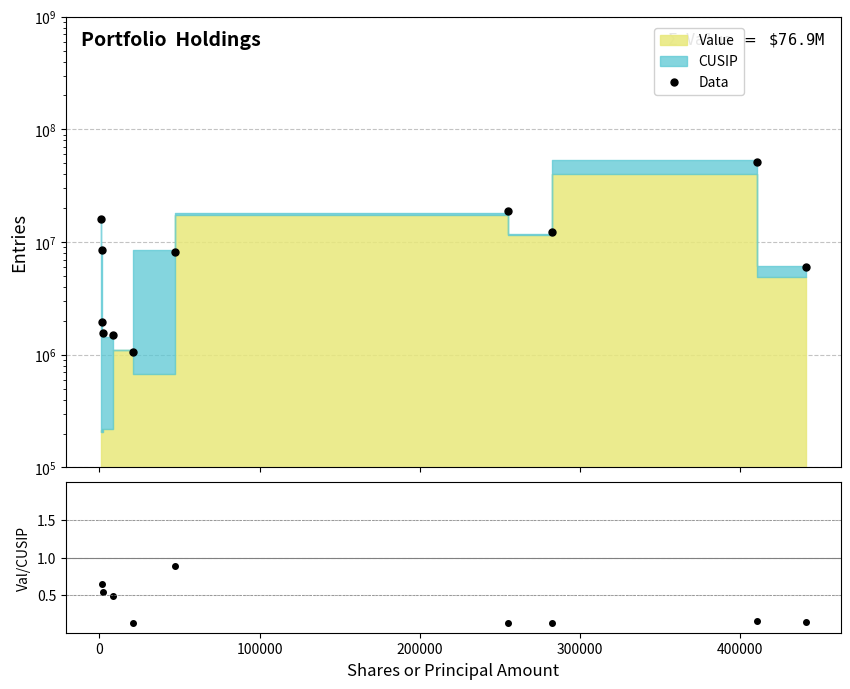

Which category has the highest value in the Data series?

9